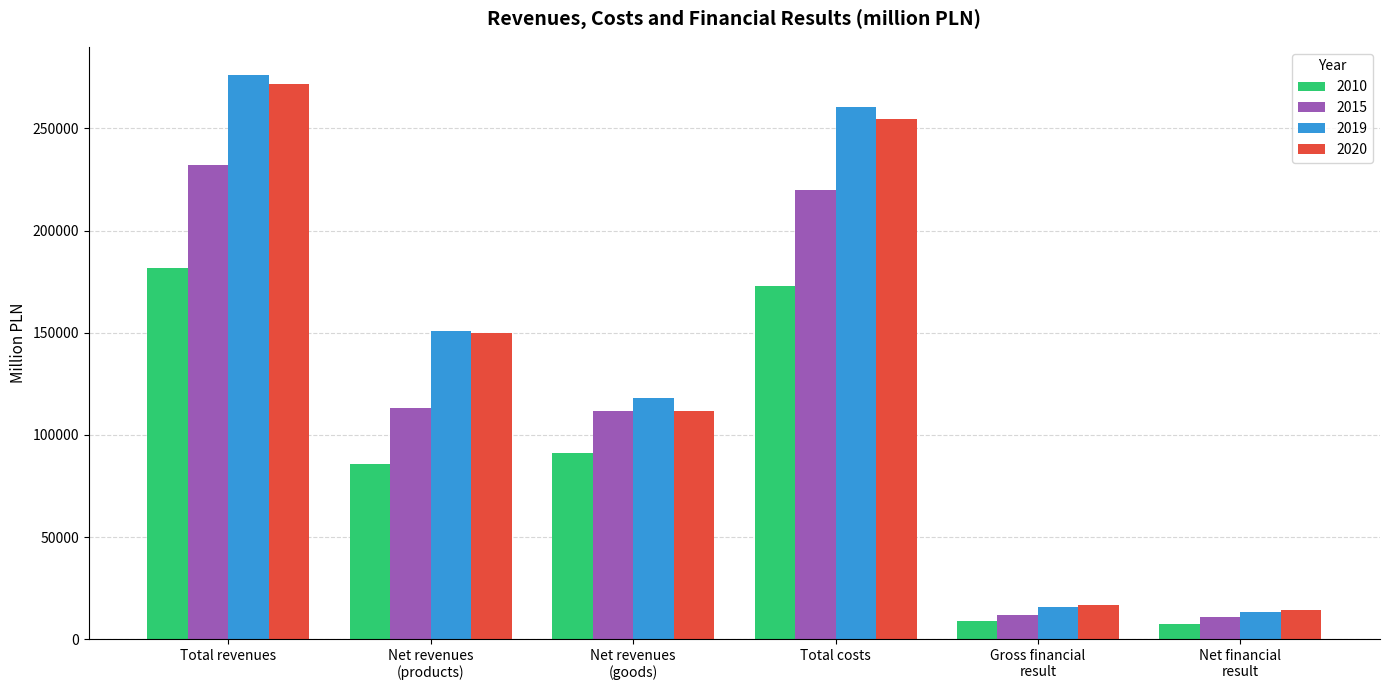

What are all the series names shown in the legend?

2010, 2015, 2019, 2020